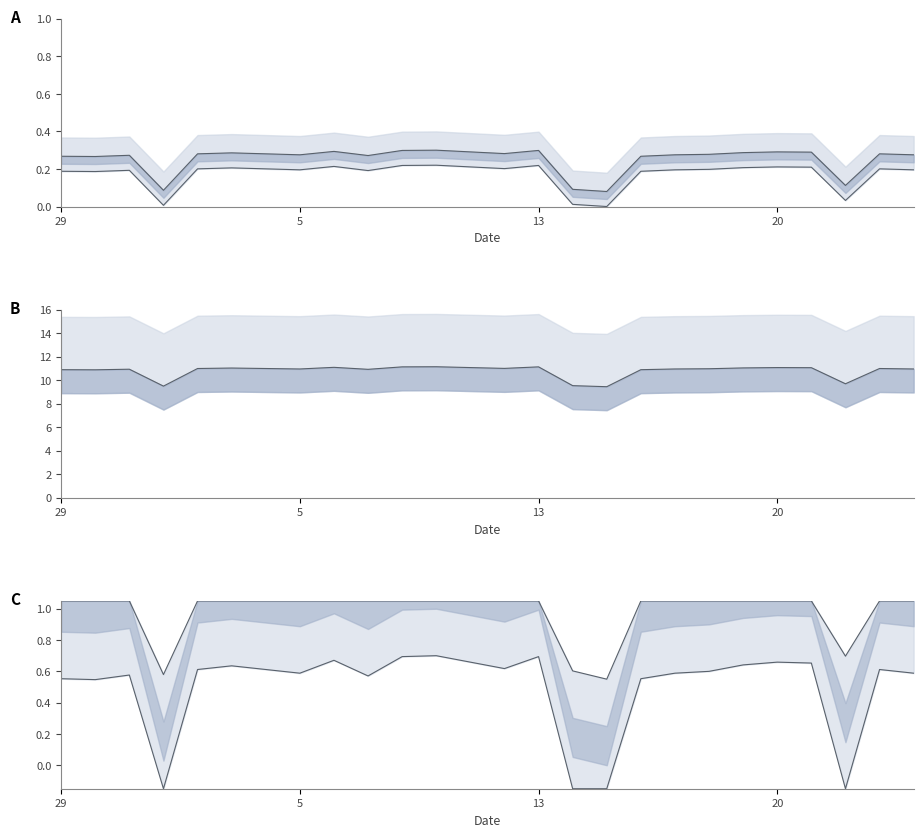

What is the label of the 23rd point from the left?

21